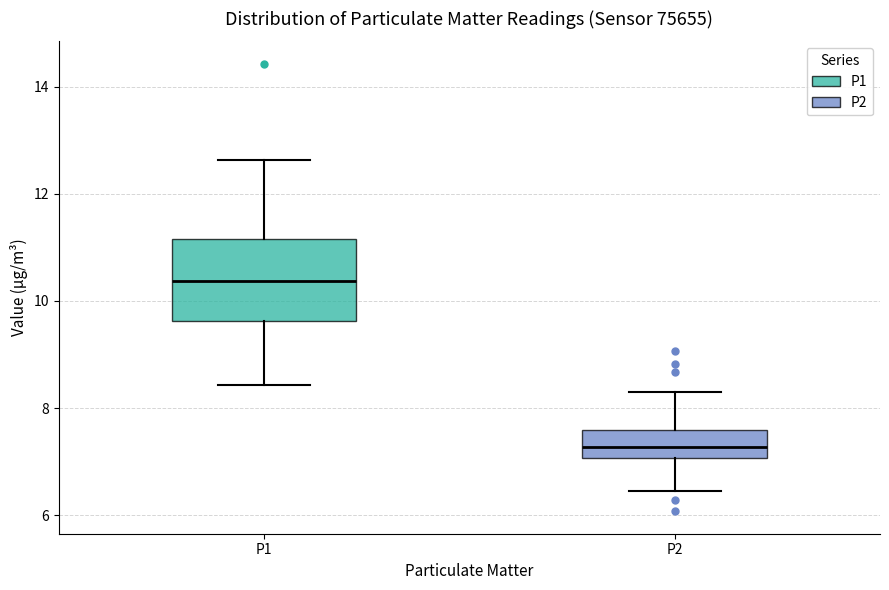

Reading left to right, transcribe this box plot: for each box, give where its median line is, the range the box spans, and where its two whiskers end, as read against the y-axis. The values are not printed on the chart, so give them approximately, as read against the axis.

P1: median 10.4, box 9.6 to 11.2, whiskers 8.4 to 12.6
P2: median 7.2, box 7.0 to 7.6, whiskers 6.4 to 8.4